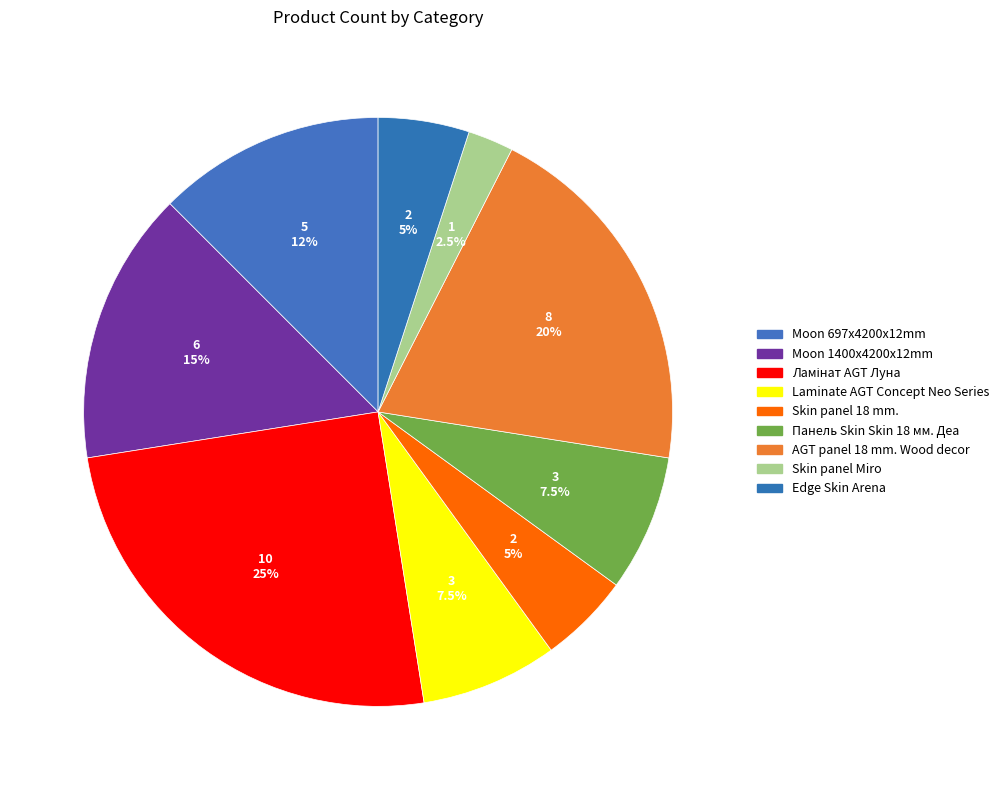

To the nearest percent, what is the combined percentage of Skin panel 18 mm. and Ламінат AGT Луна?

30%